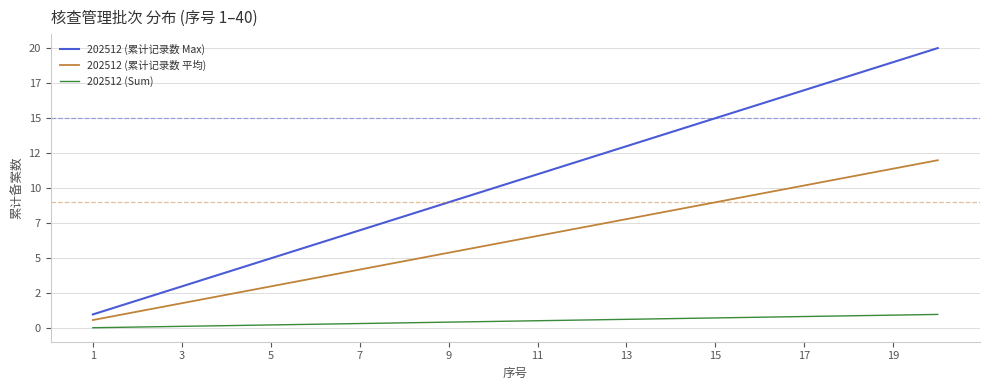

True or false: 202512 (累计记录数 Max) has more than 1 points higher than both neighbors.

False